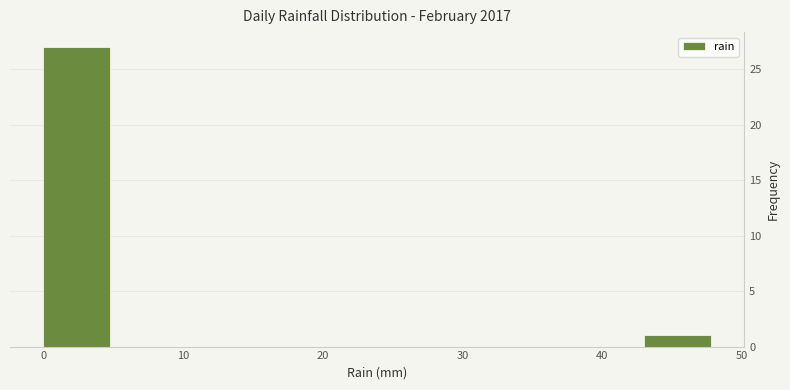

Over which range of the x-axis is the bar tallest?

0 to 5